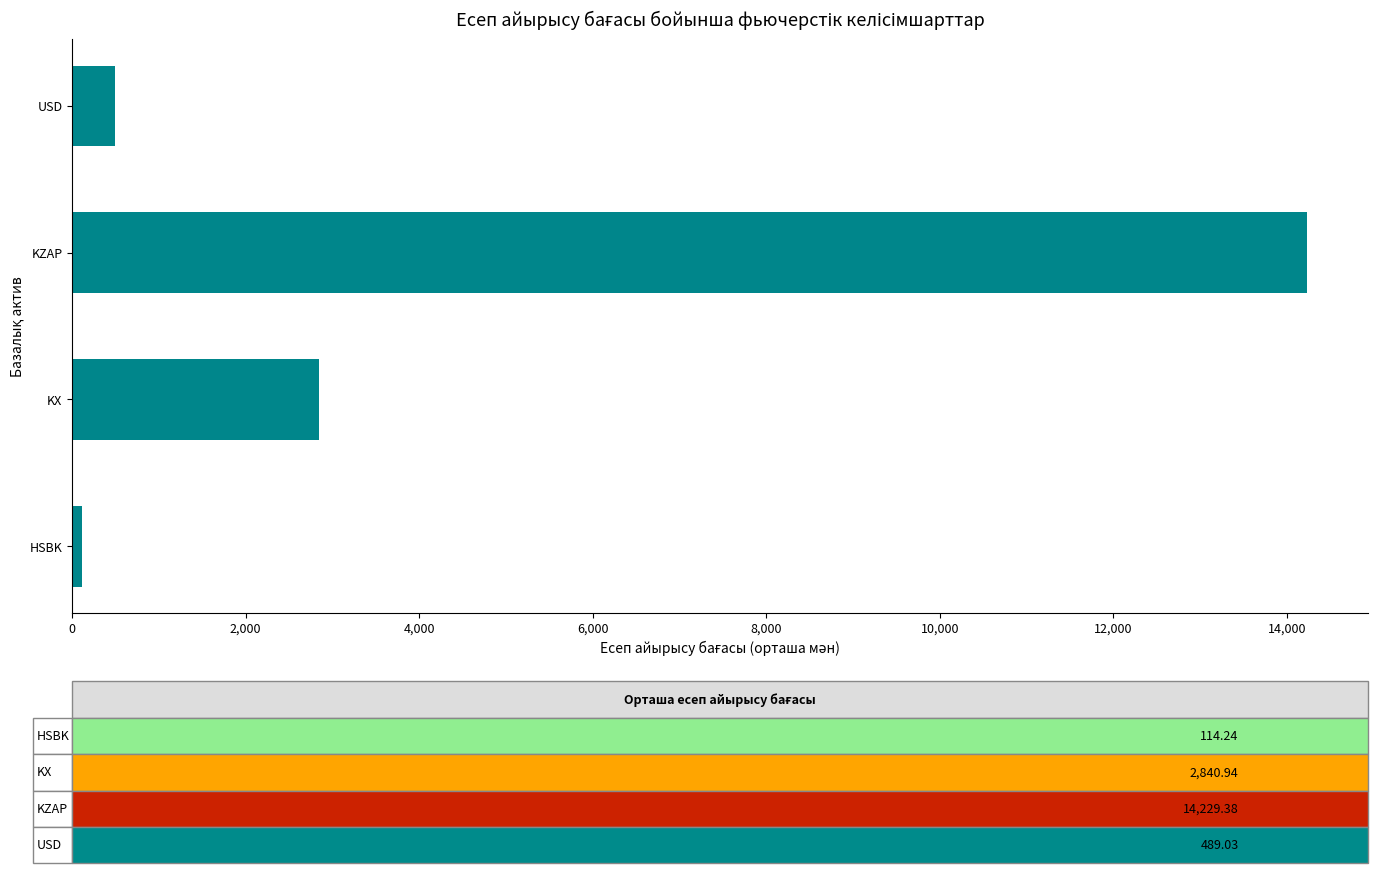

How many categories are shown in the chart?

4